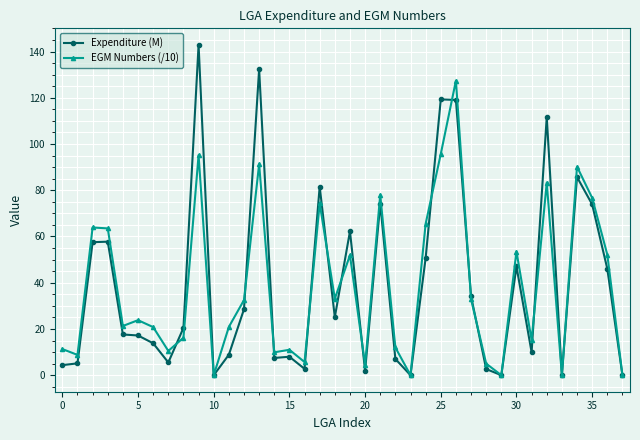

What is the highest value of the Expenditure (M) series?

142.9